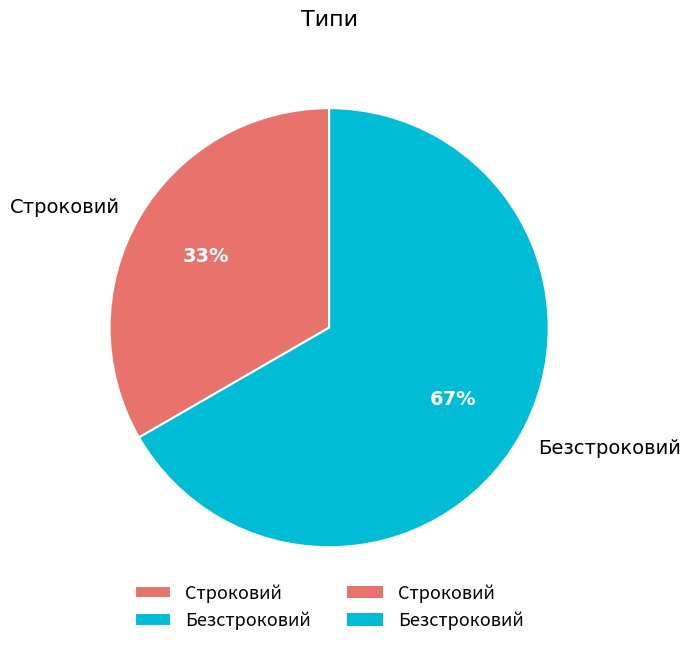

What is the smallest slice in the pie chart?

Строковий